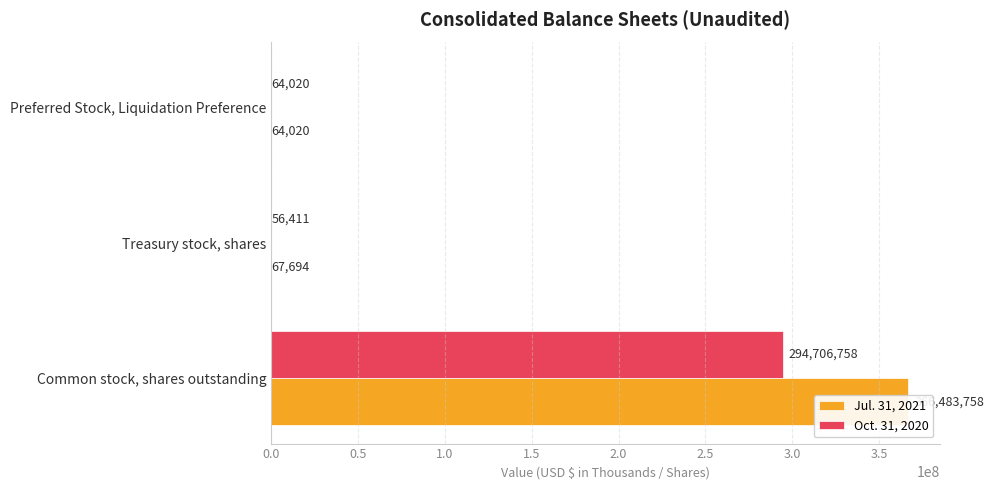

The Jul. 31, 2021 series shows 93735 at Treasury stock, shares. True or false?

False